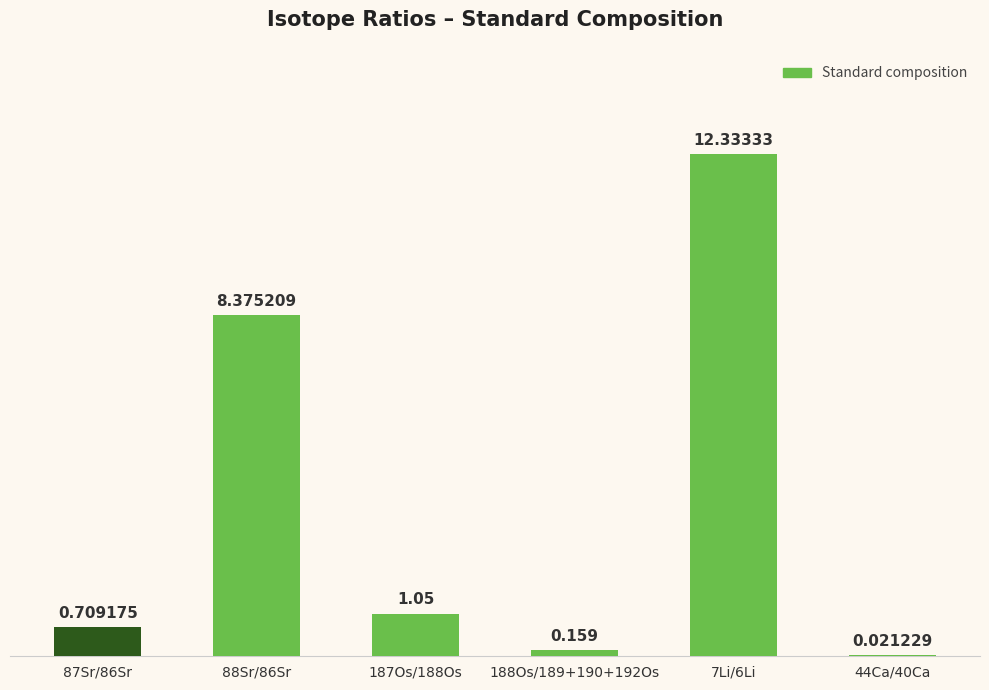

What is the difference between the values at 188Os/189+190+192Os and 87Sr/86Sr?

0.6